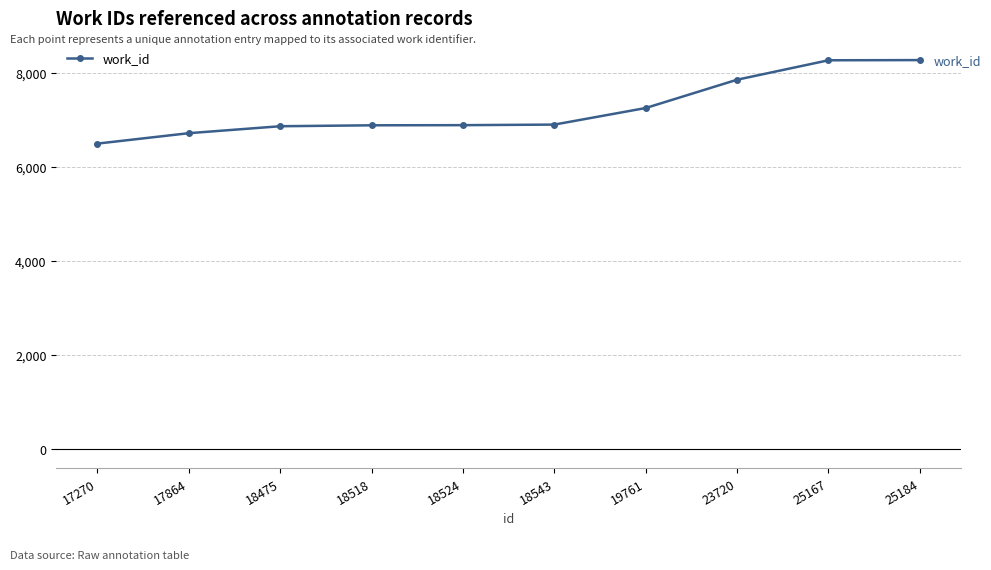

What is the sum of the values at 17864 and 17270?

13212